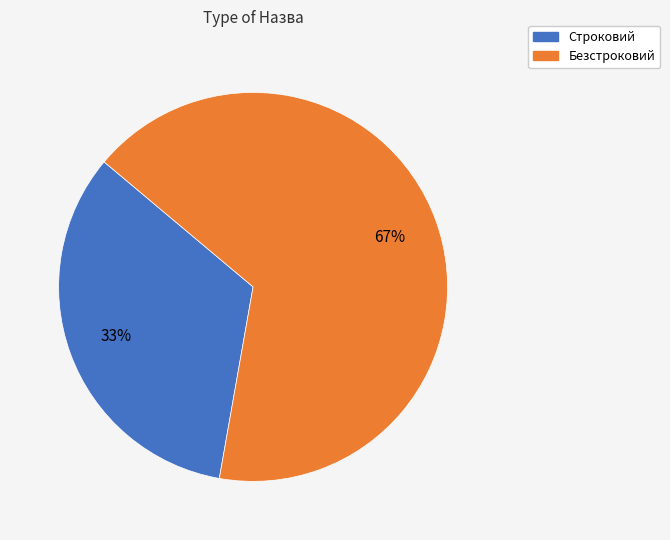

To the nearest percent, what percentage of the pie is Безстроковий?

67%